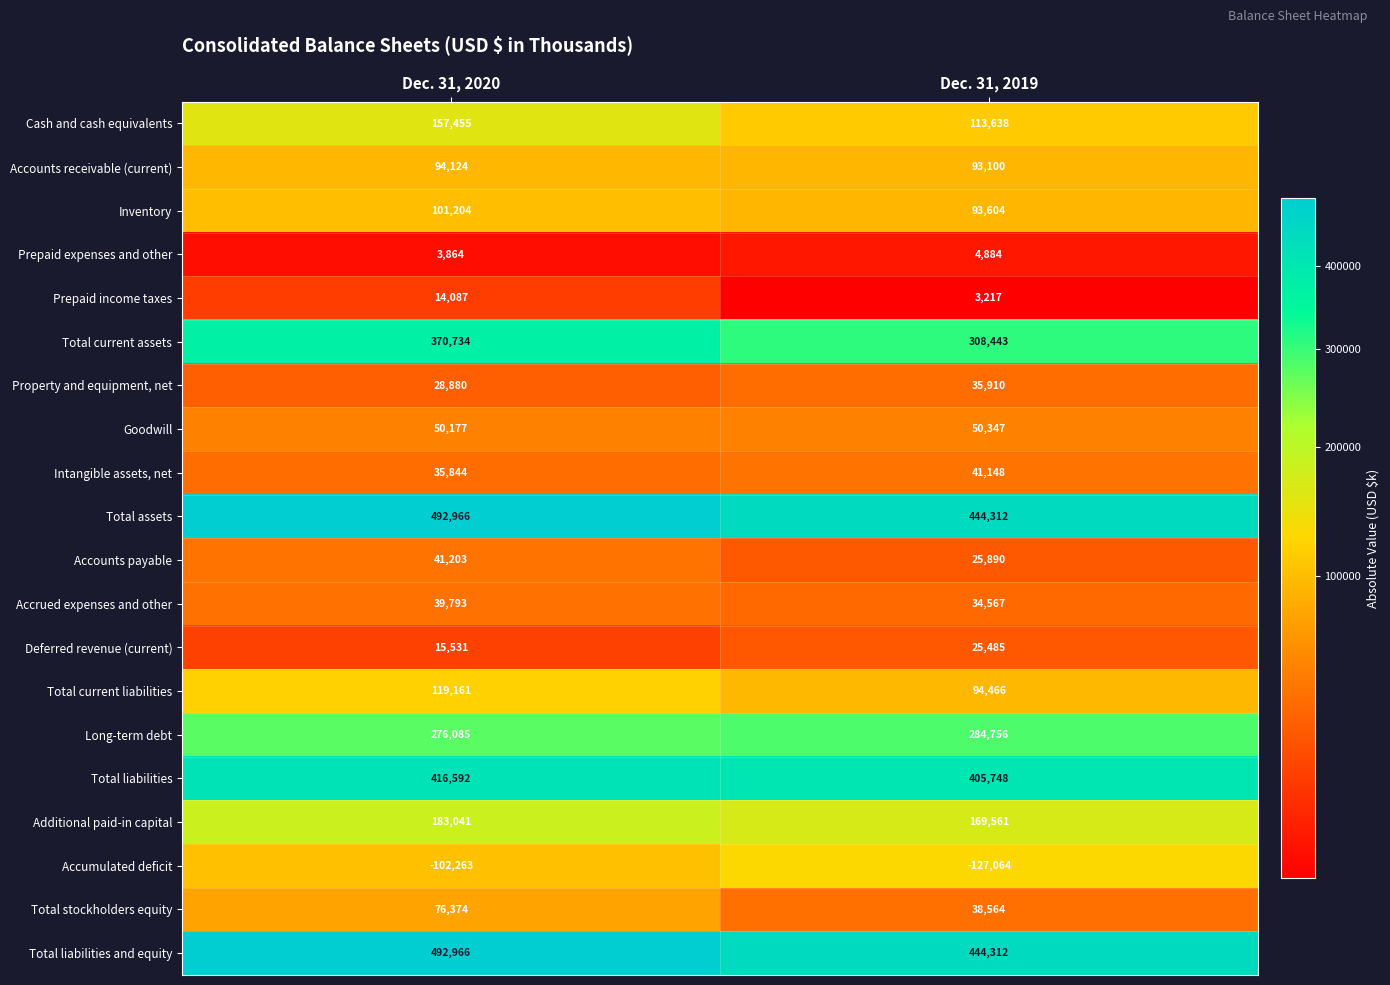

At how many categories does at least one series exceed 236744?

2